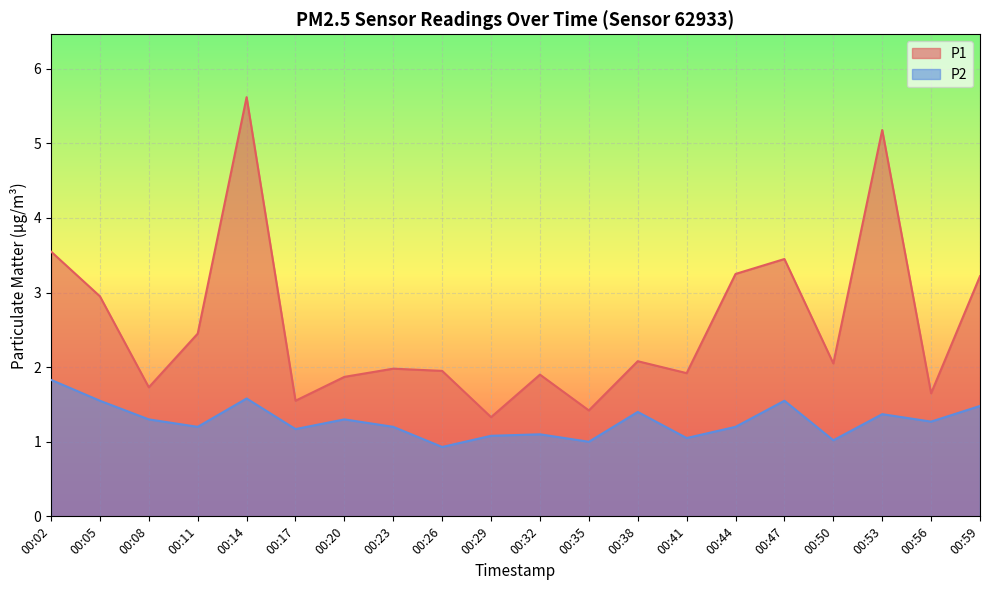

Rank the categories by P1 value from highest to lowest.

00:14, 00:53, 00:02, 00:47, 00:44, 00:59, 00:05, 00:11, 00:38, 00:50, 00:23, 00:26, 00:41, 00:32, 00:20, 00:08, 00:56, 00:17, 00:35, 00:29